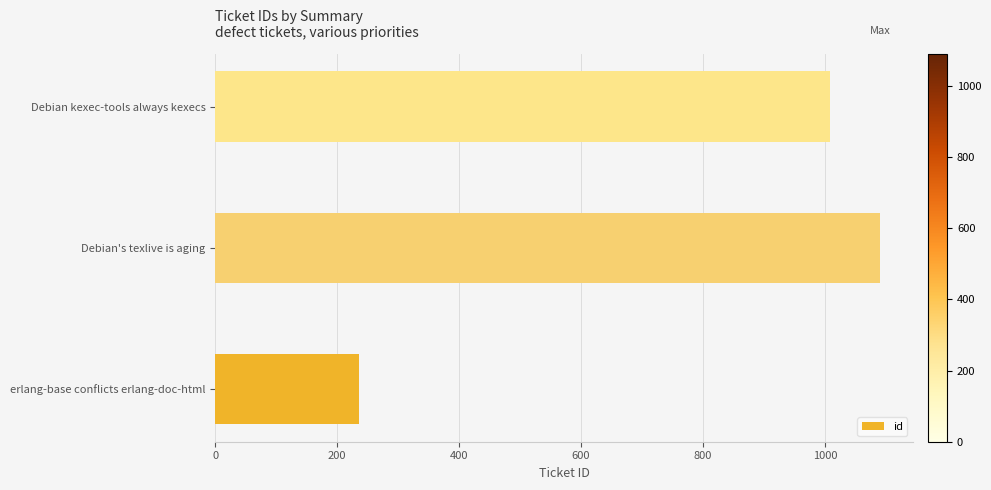

Is it true that the value at Debian kexec-tools always kexecs is 1415?

False